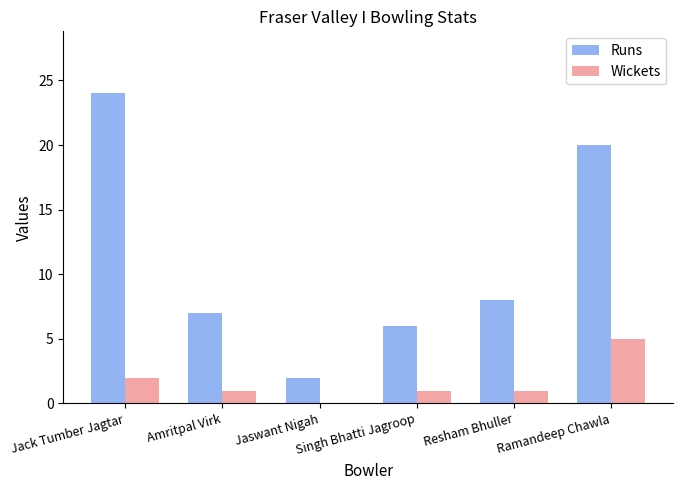

What are all the series names shown in the legend?

Runs, Wickets